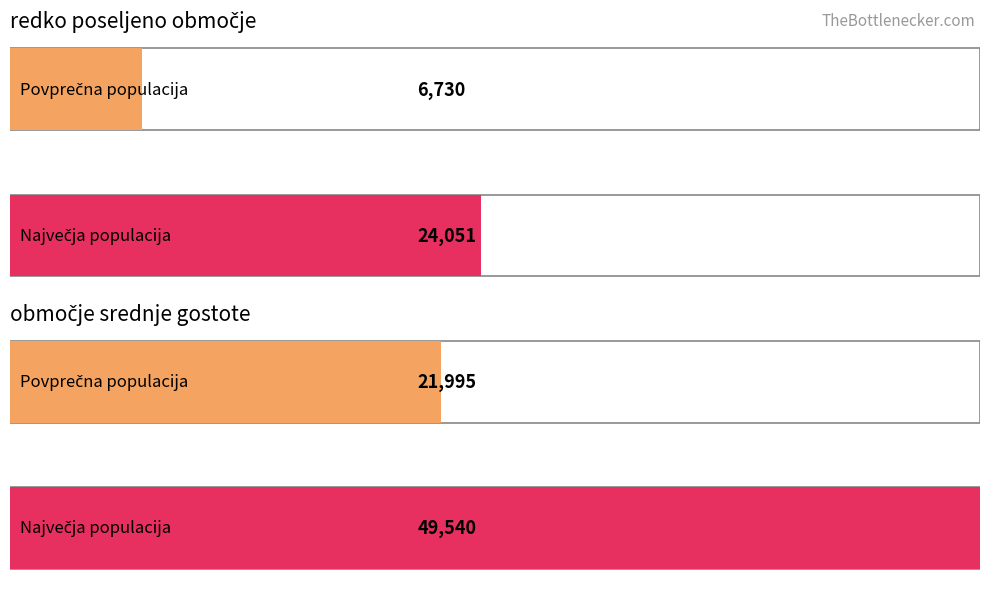

How many bars are there in each group?

2